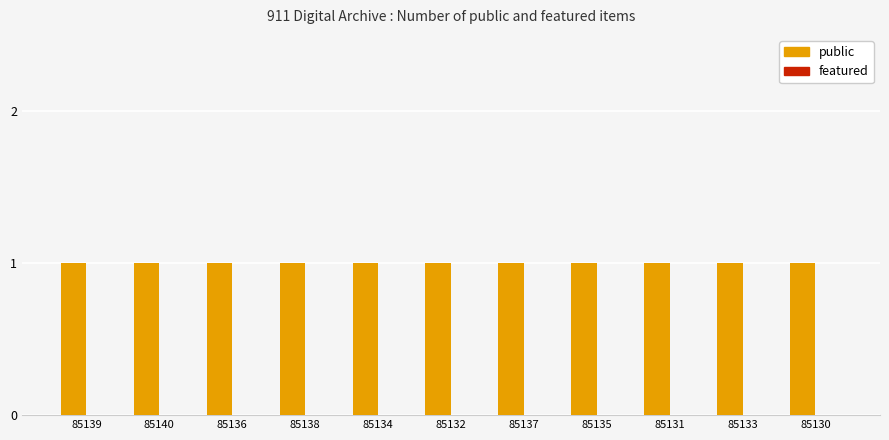

Reading left to right, transcribe all the data shown in this chart.

public: 1	1	1	1	1	1	1	1	1	1	1
featured: 0	0	0	0	0	0	0	0	0	0	0